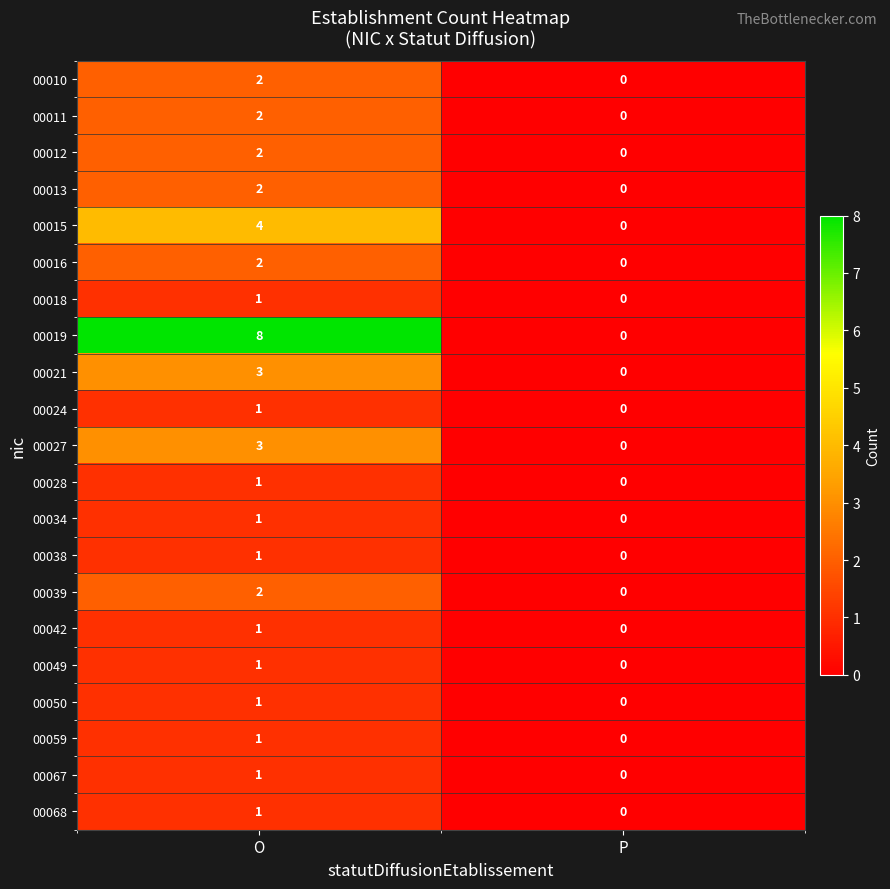

How many distinct data groups are displayed?

21